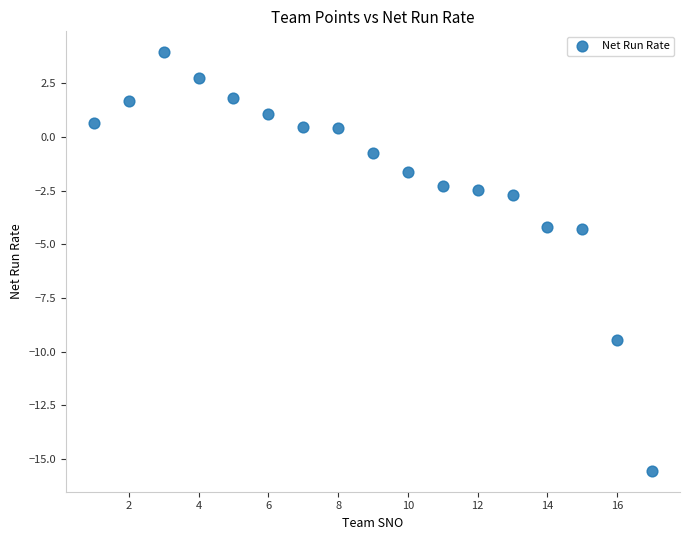

What is the range of X values (max minus min)?

16.0